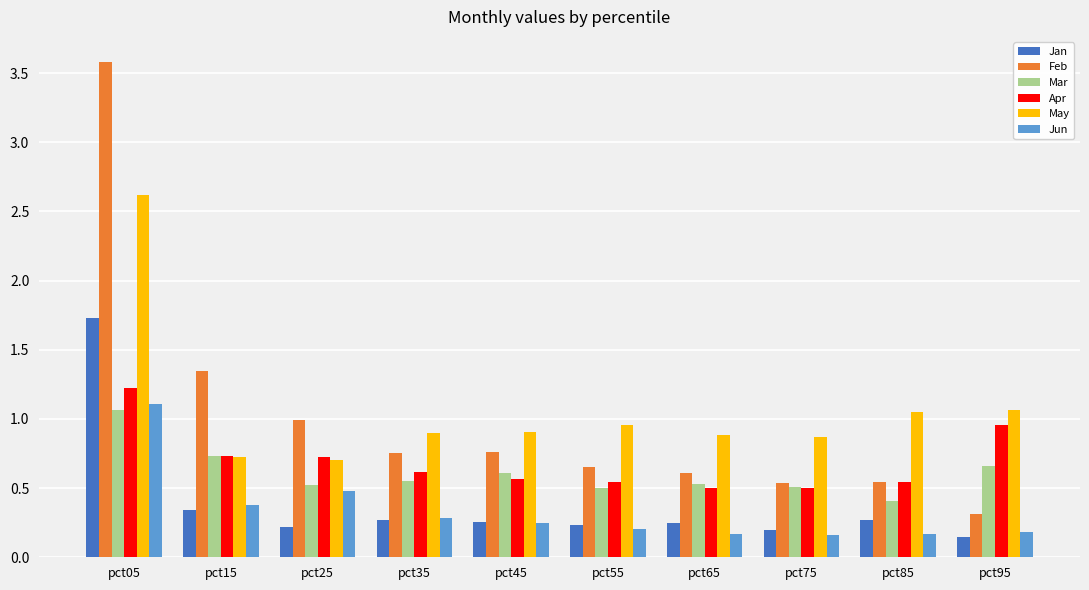

Count the number of data series in this chart.

6